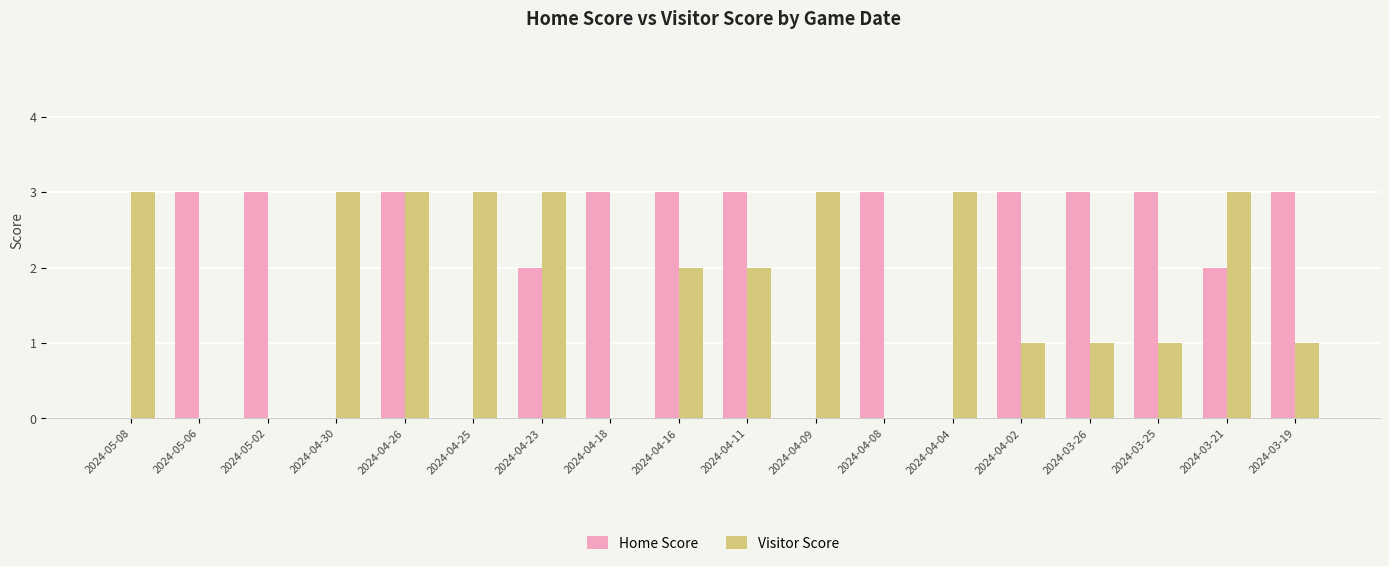

What is the sum of all Visitor Score values?

32